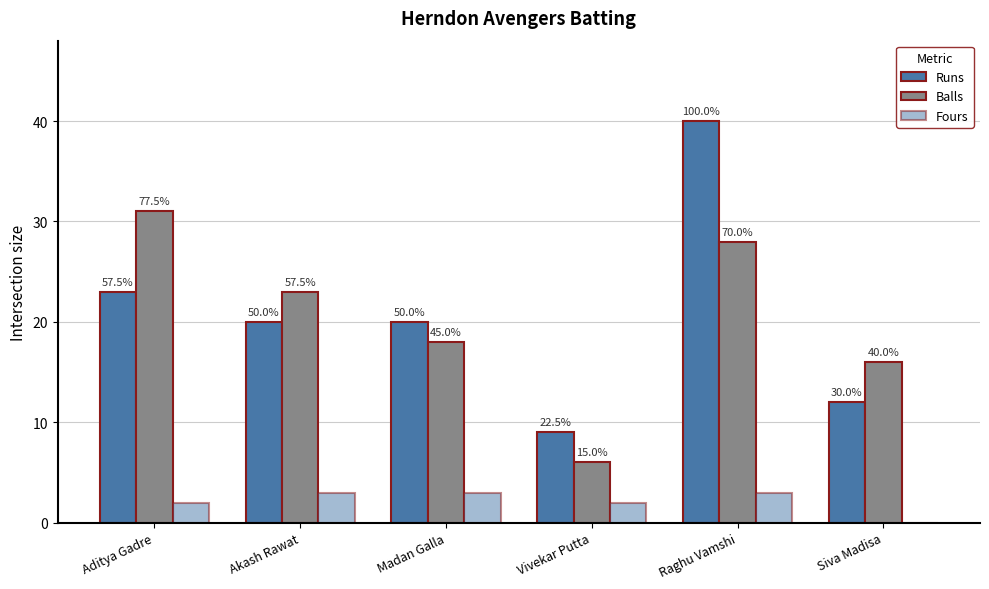

What is the spread (max minus min) of values at Madan Galla?

17